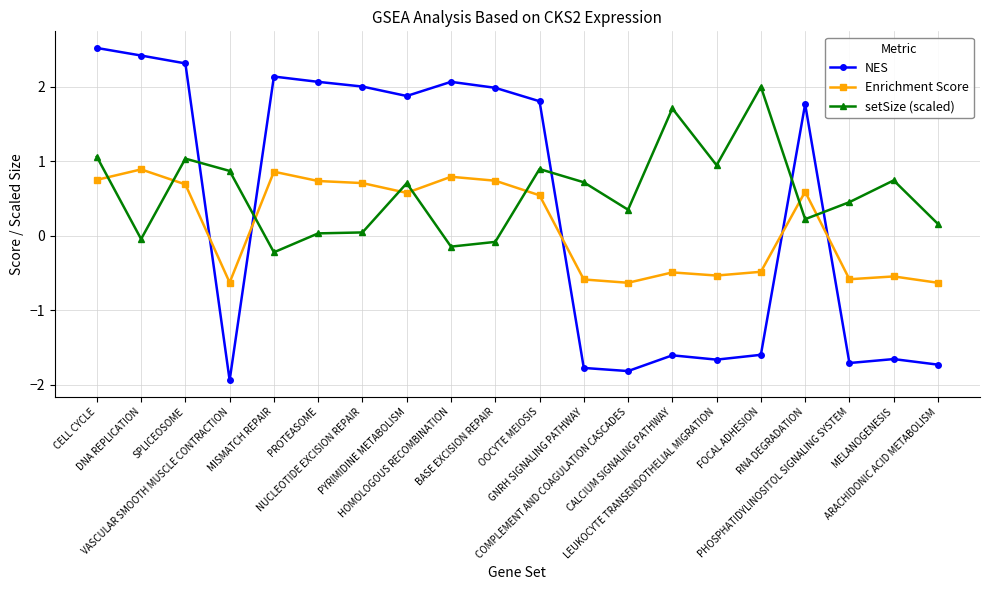

What is the maximum value shown in the chart?

2.5